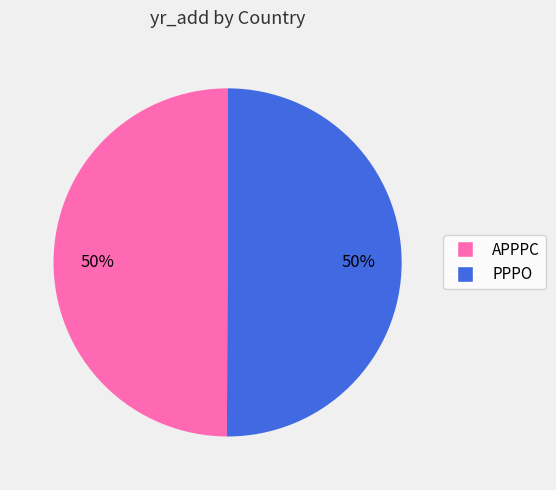

Do APPPC and PPPO together represent more than half of the pie?

Yes